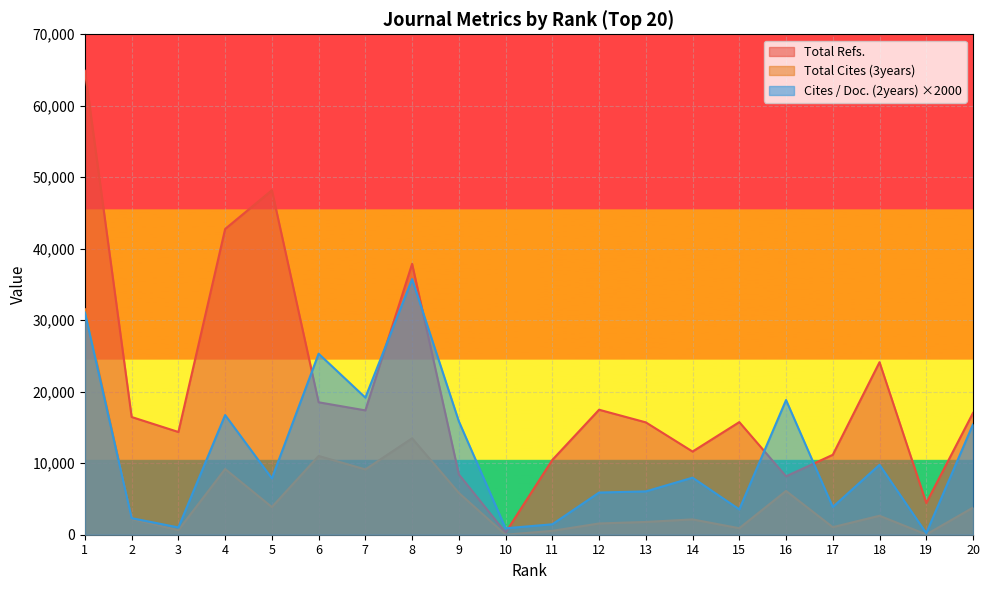

The value of Total Refs. at 1 is 38783. True or false?

False